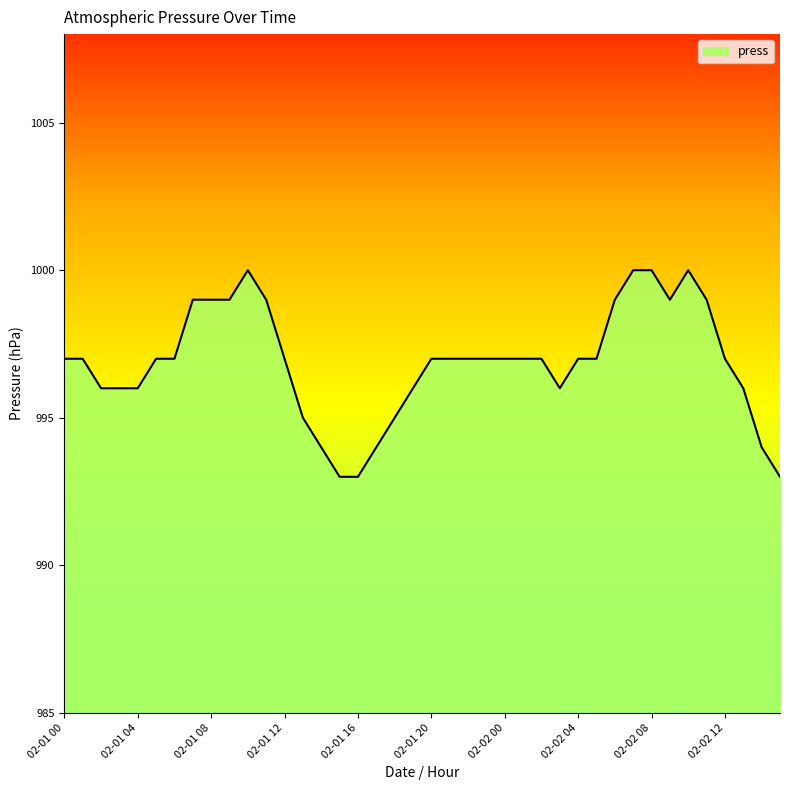

What is the difference between the maximum and minimum values?

7